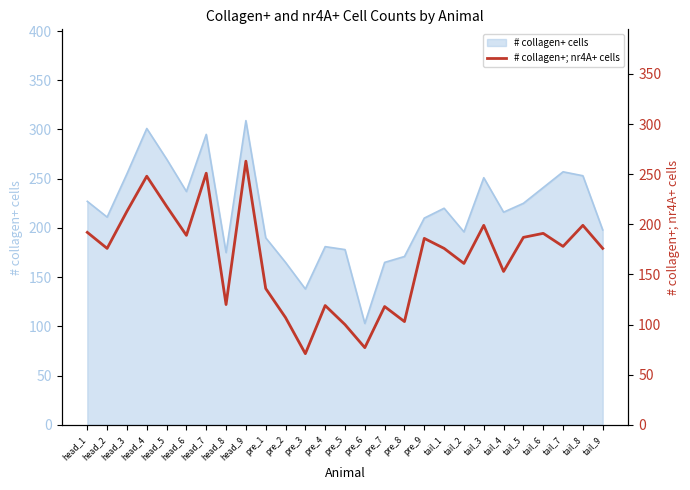

Which label corresponds to the largest value in the chart?

head_9